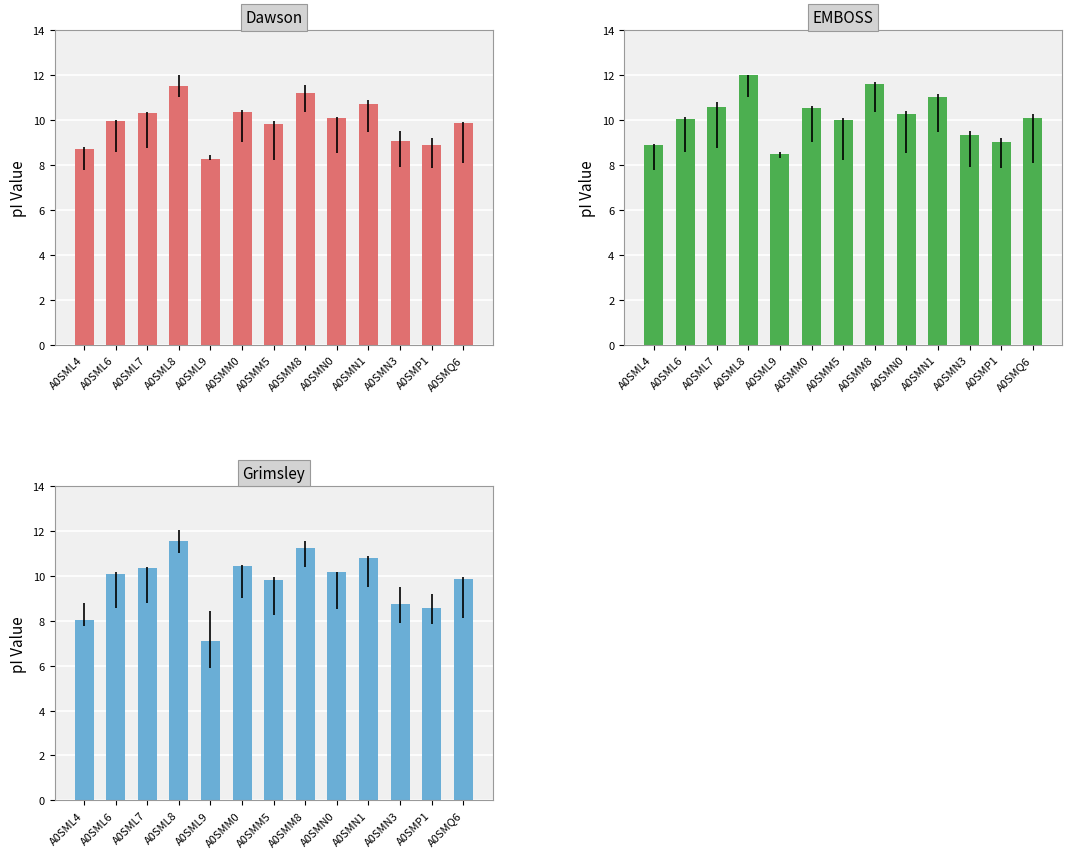

True or false: Grimsley has a value of 7.1 at A0SML9.

True